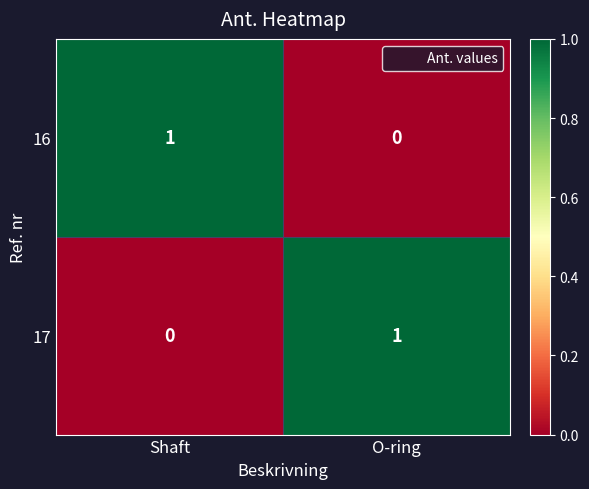

List the labels in order of 16 value, smallest first.

O-ring, Shaft